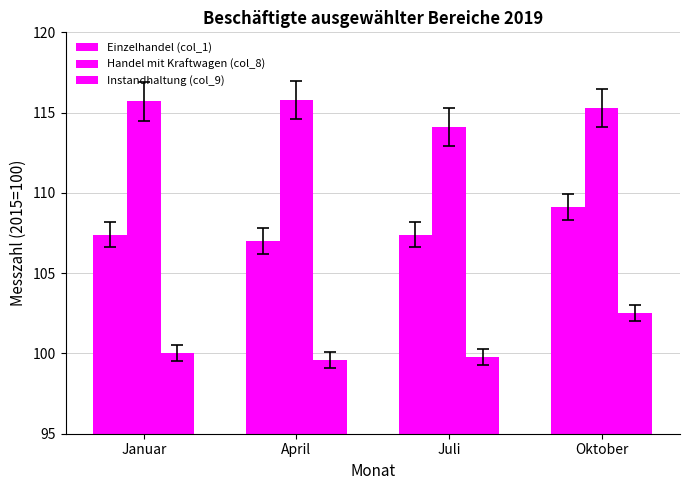

Reading left to right, list all the values displayed in this chart.

Einzelhandel (col_1): 107.4	107.0	107.4	109.1
Handel mit Kraftwagen (col_8): 115.7	115.8	114.1	115.3
Instandhaltung (col_9): 100.0	99.6	99.8	102.5